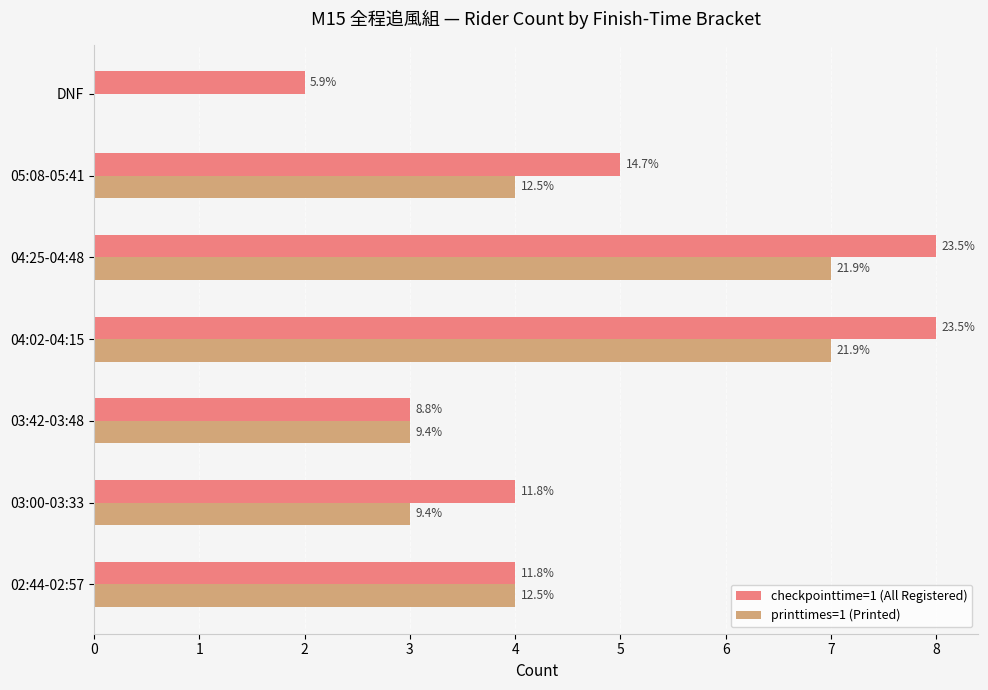

List the series in order of their overall mean, highest first.

checkpointtime=1 (All Registered), printtimes=1 (Printed)